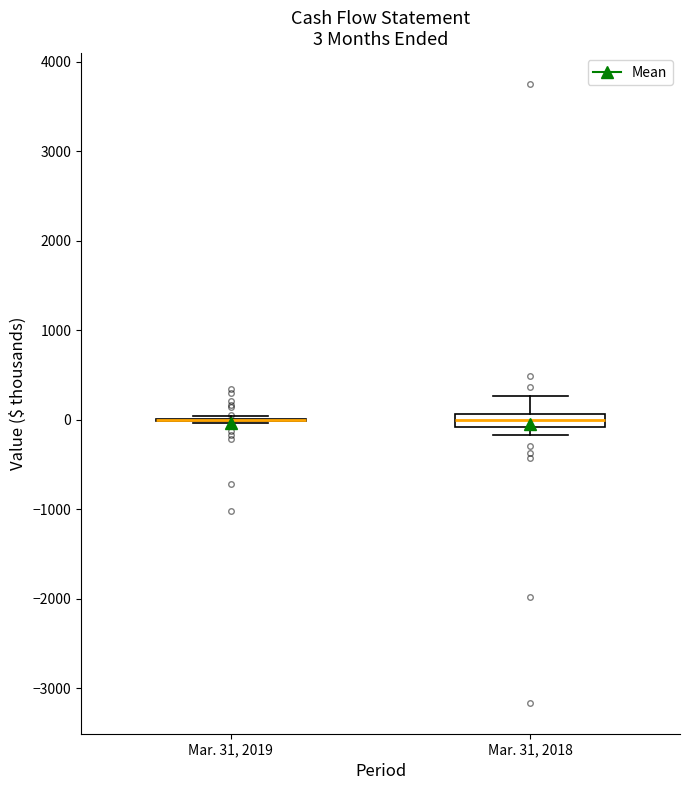

Comparing the boxes themselves (not the whiskers), which one is the tallest?

Mar. 31, 2018